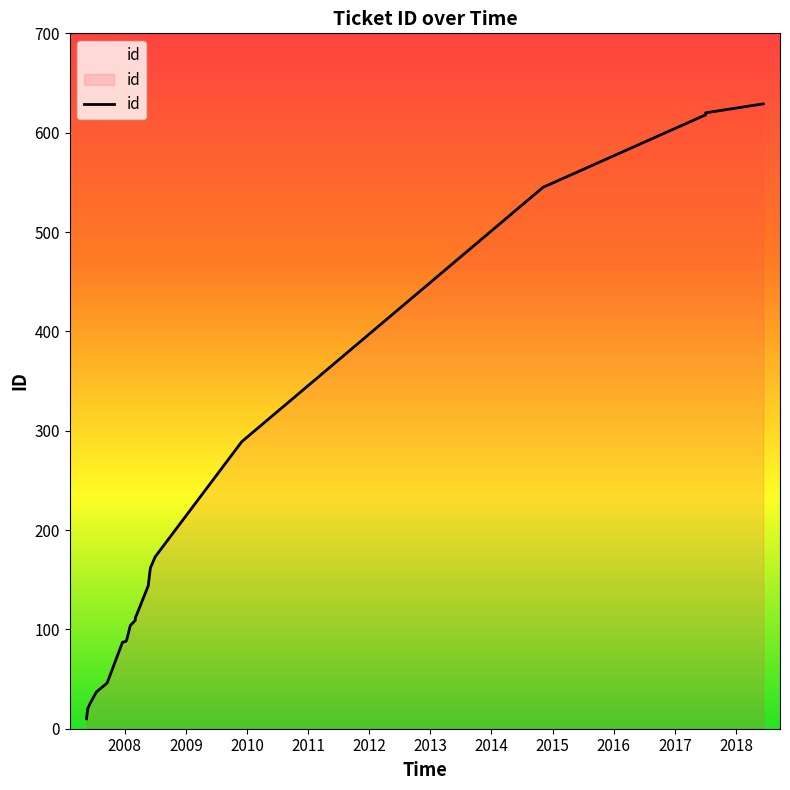

True or false: the data shows 59 at 2010.

False